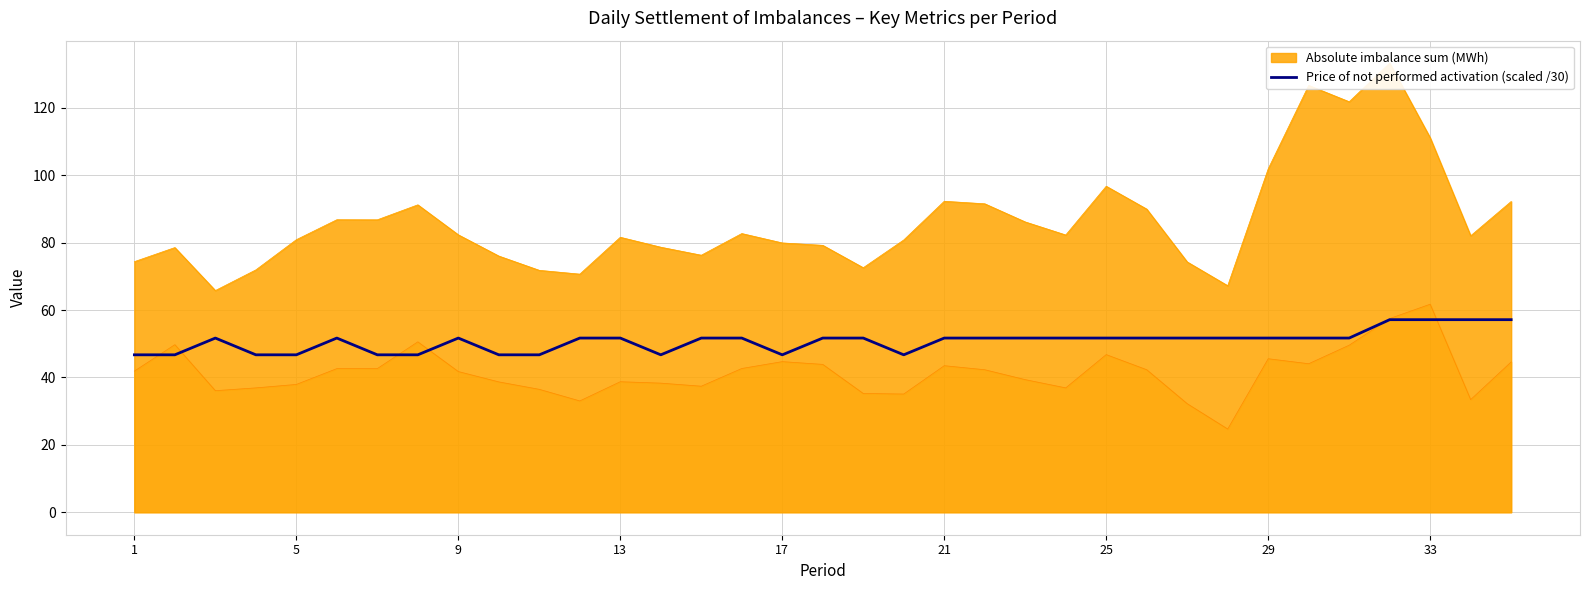

What is the ratio of the value at 21 to the value at 5?

1.1